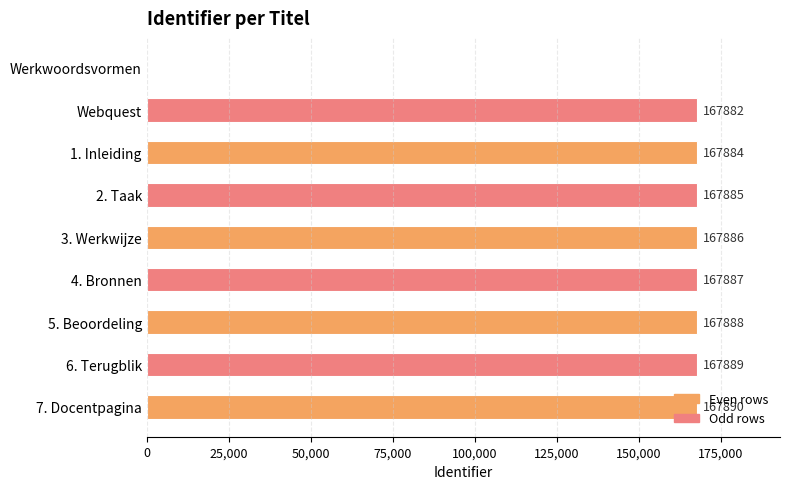

What is the approximate value at 4. Bronnen?

167887